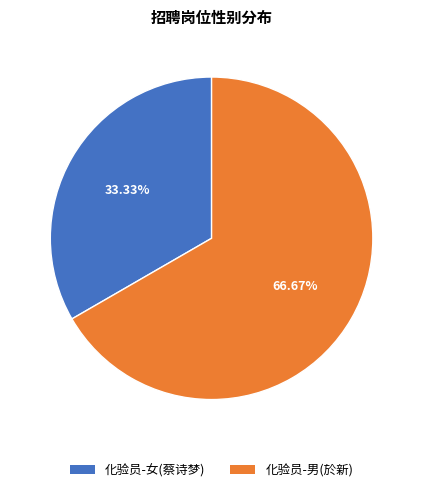

How many segments does this pie chart have?

2